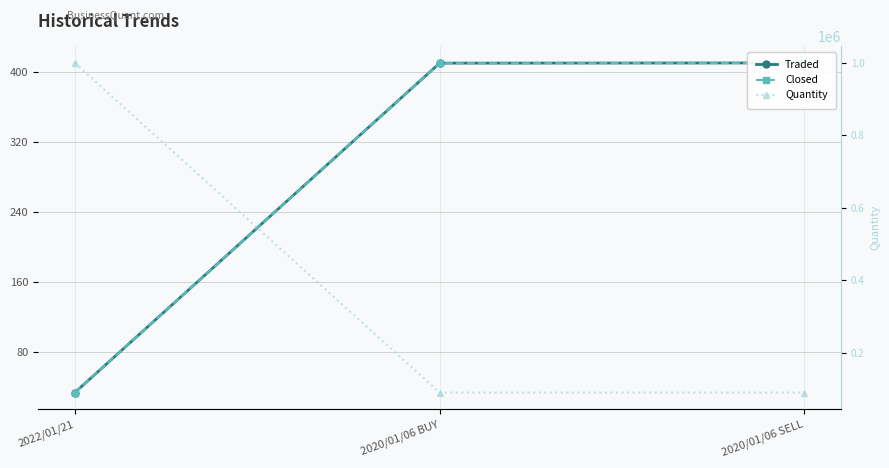

What is the label of the 3rd point from the left?

2020/01/06 SELL